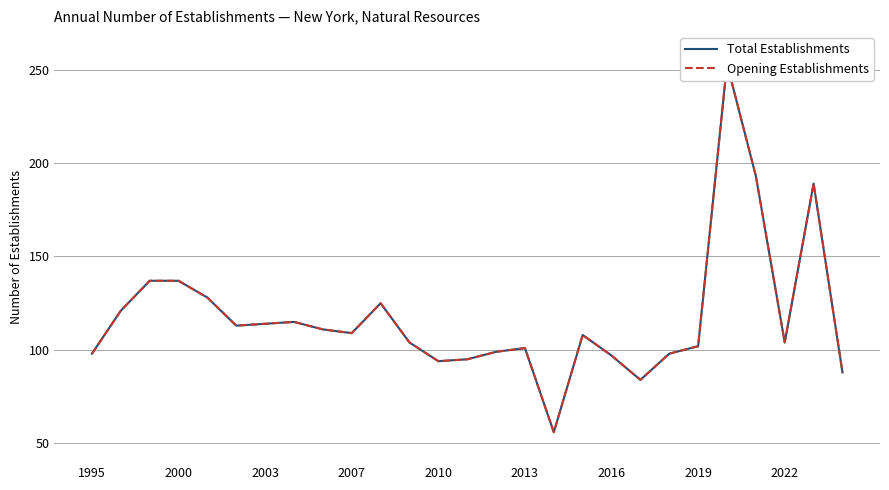

Reading left to right, list all the values displayed in this chart.

Total Establishments: 98	121	137	137	128	113	114	115	111	109	125	104	94	95	99	101	56	108	97	84	98	102	253	193	104	189	88
Opening Establishments: 98	121	137	137	128	113	114	115	111	109	125	104	94	95	99	101	56	108	97	84	98	102	253	193	104	189	88